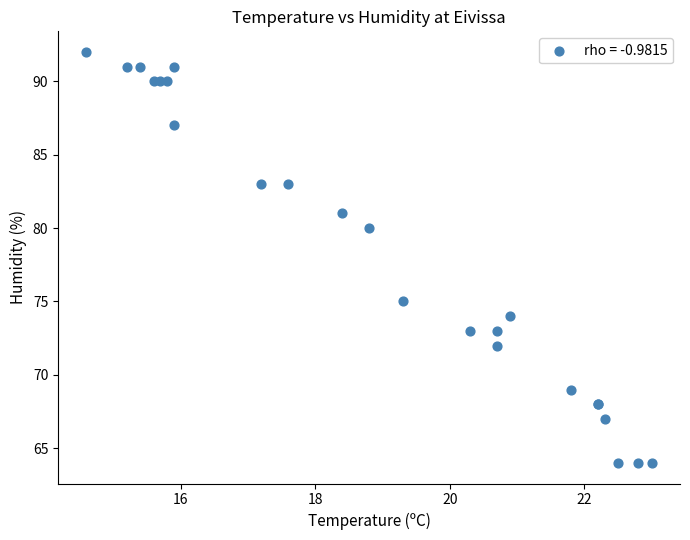

What Y value in the scatter plot is closest to 78?

80